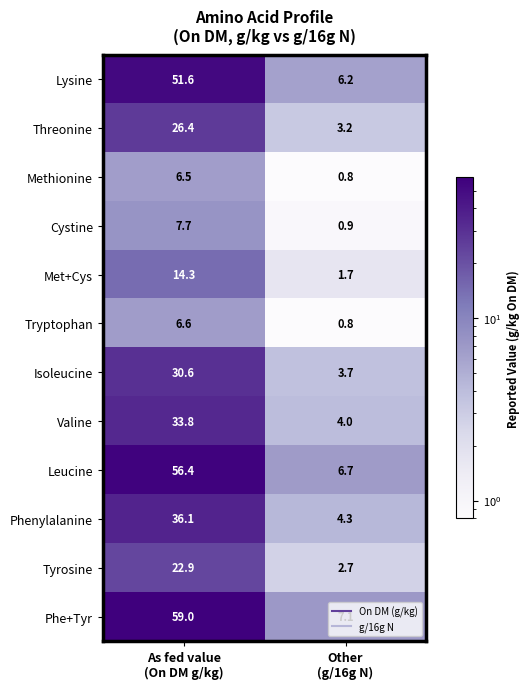

What is the minimum value for Tryptophan?

0.8